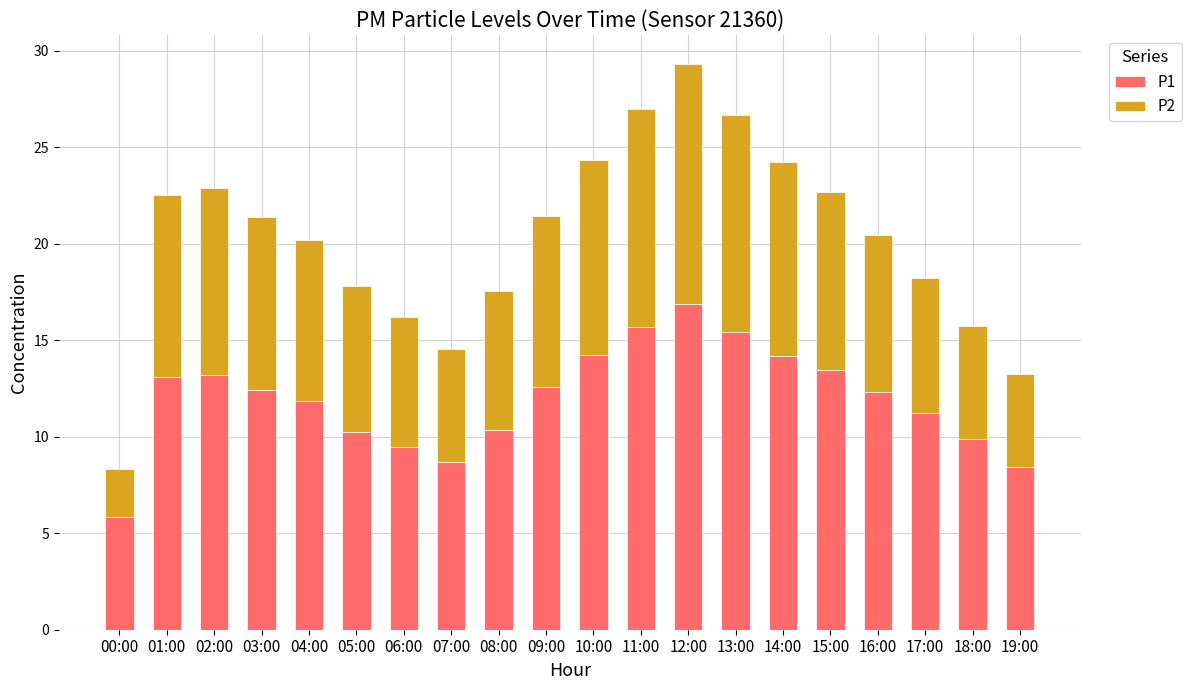

The P1 series shows 13.4 at 15:00. True or false?

True